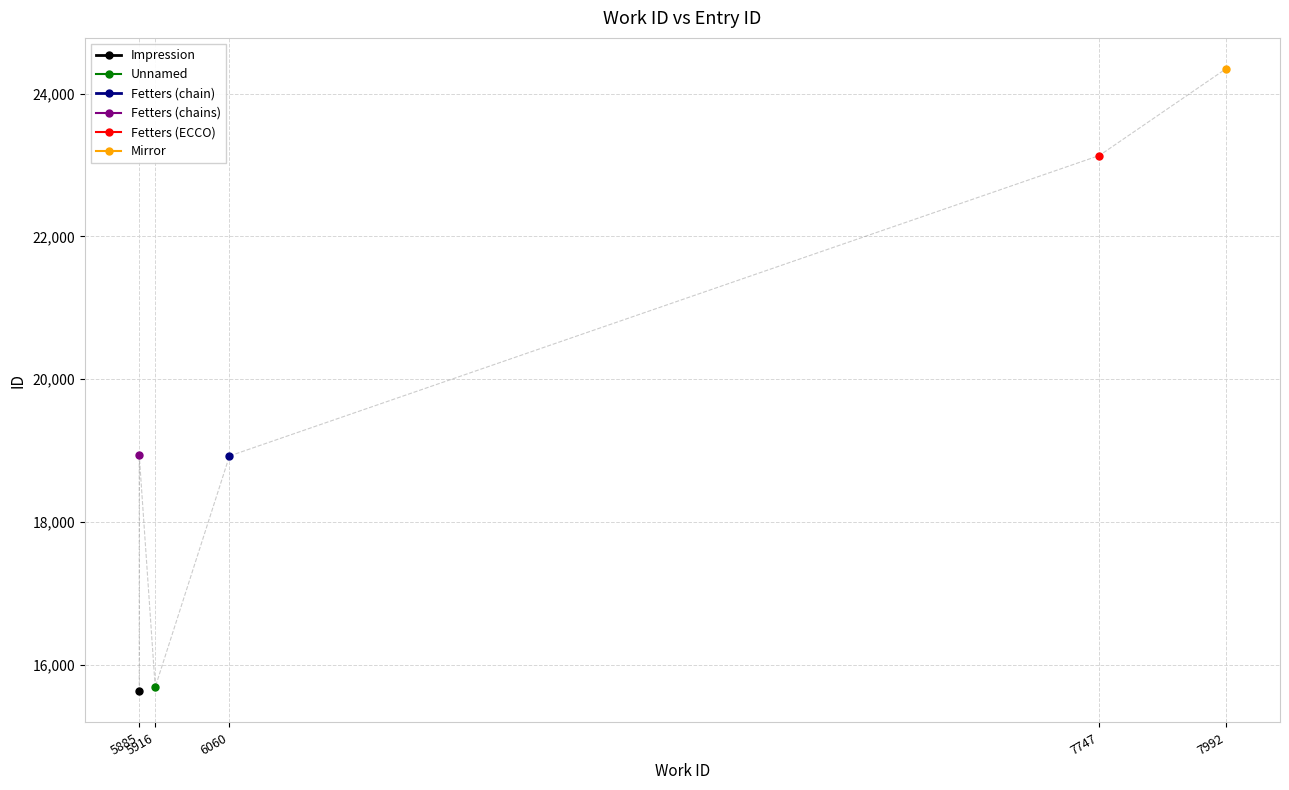

What is the sum of the values at 7992 and 7747?

47480